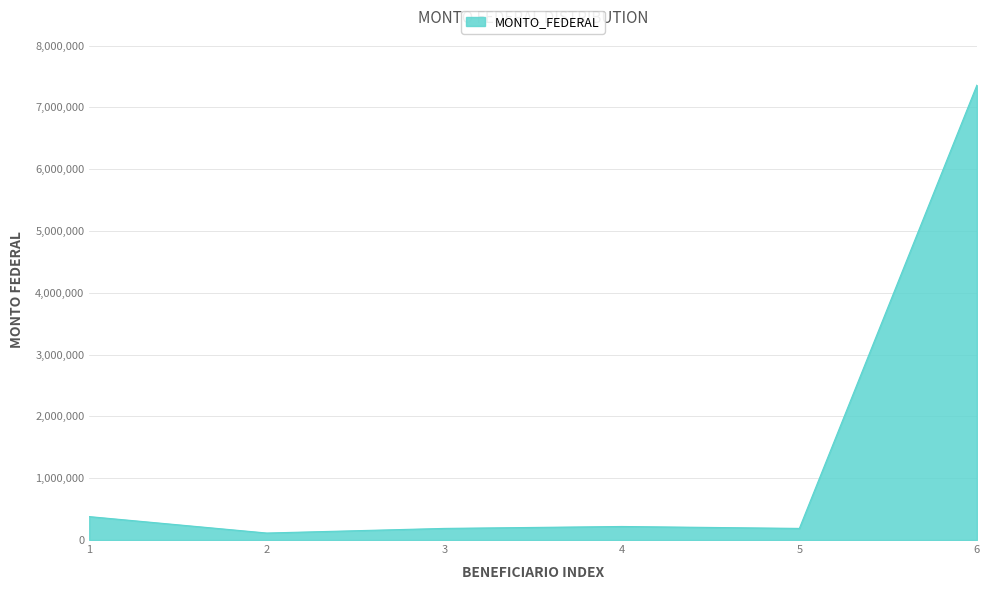

Approximately how many times larger is the value at 1 compared to 5?

2.0